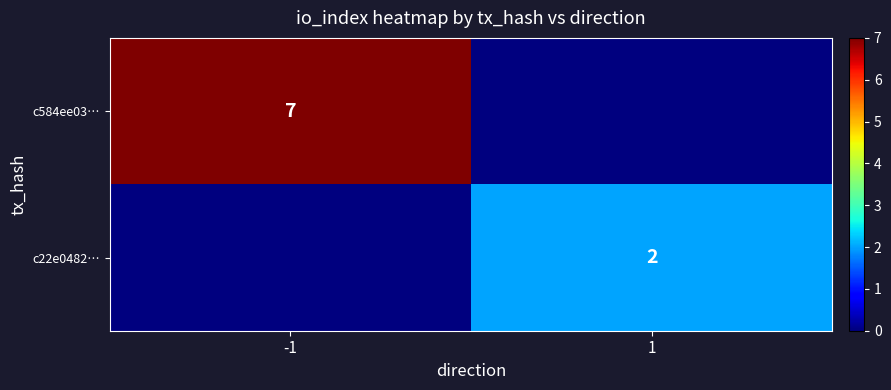

How many data points does each series have?

2